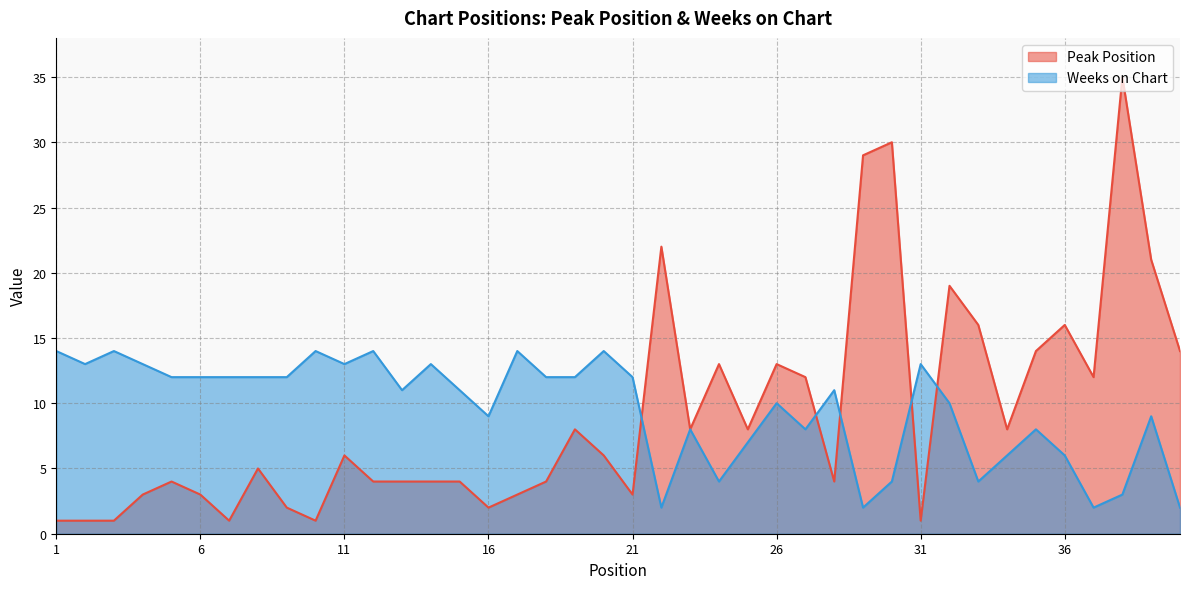

Reading left to right, list all the values displayed in this chart.

Peak Position: 1	1	1	3	4	3	1	5	2	1	6	4	4	4	4	2	3	4	8	6	3	22	8	13	8	13	12	4	29	30	1	19	16	8	14	16	12	35	21	14
Weeks on Chart: 14	13	14	13	12	12	12	12	12	14	13	14	11	13	11	9	14	12	12	14	12	2	8	4	7	10	8	11	2	4	13	10	4	6	8	6	2	3	9	2